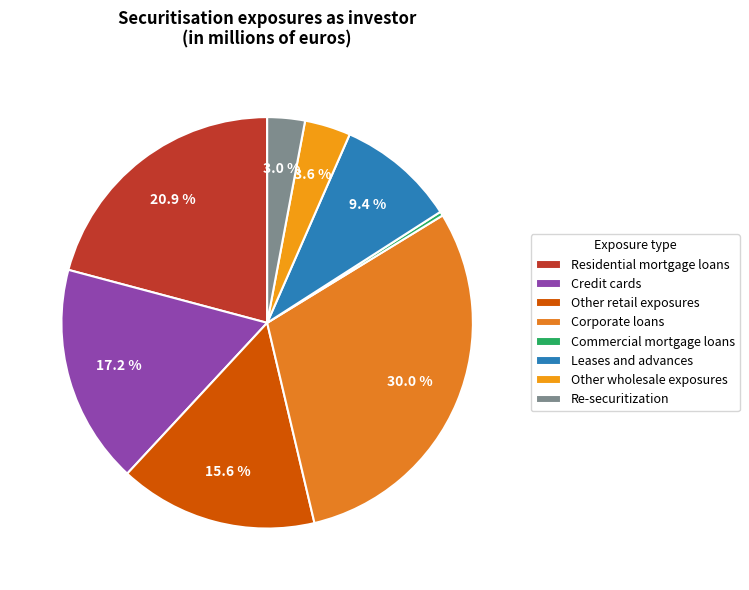

Which slice is the smallest?

Commercial mortgage loans